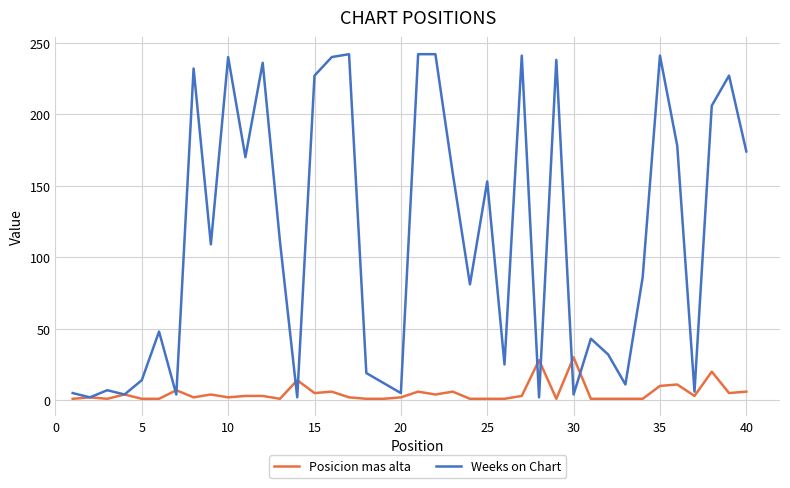

Rank the series by their maximum value, from lowest to highest.

Posicion mas alta, Weeks on Chart